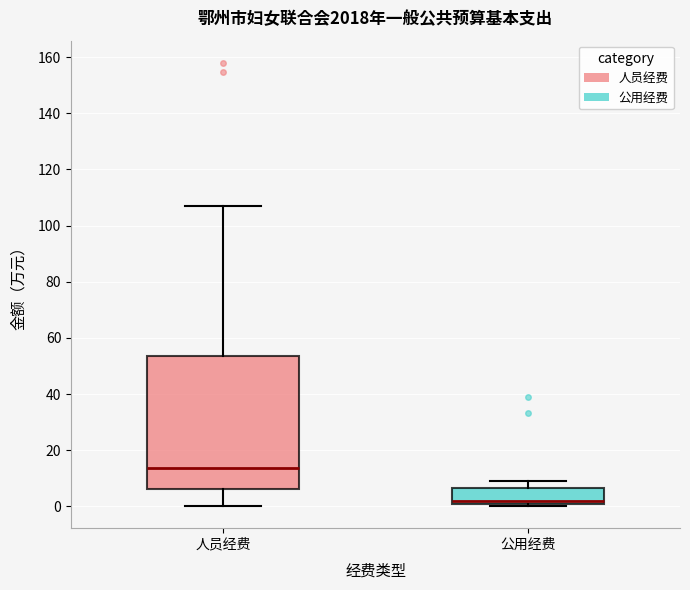

Where is the upper edge of the box for 人员经费 on the y-axis? The values are not printed on the chart, so give them approximately, as read against the axis.

54